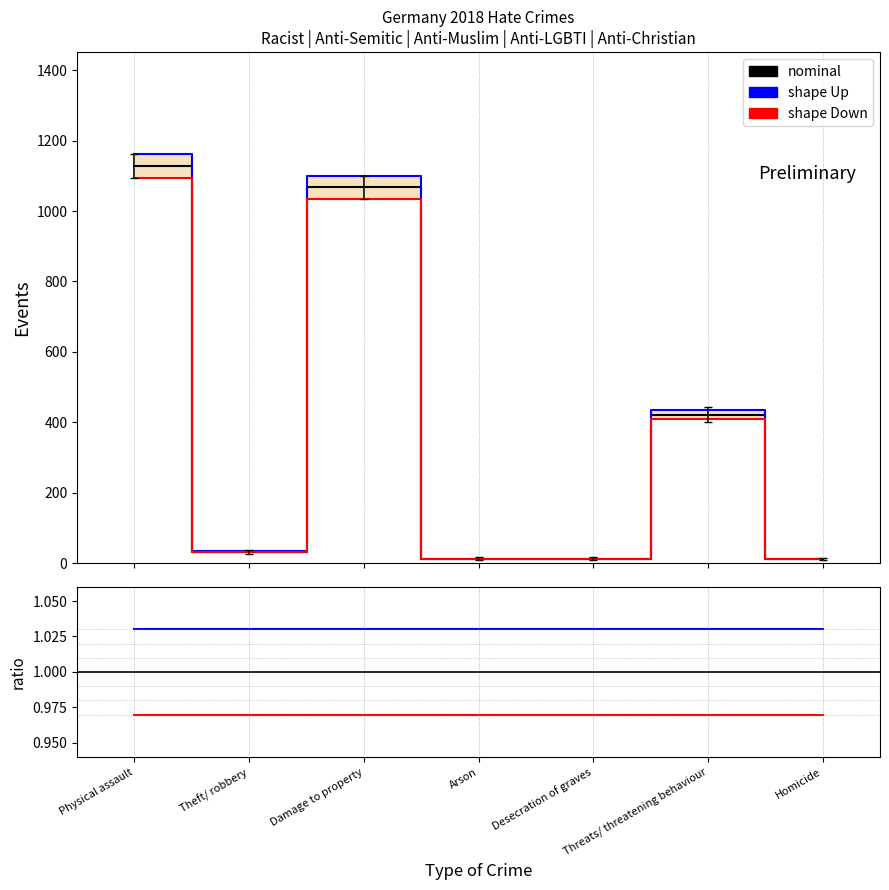

The value of nominal at Homicide is 6.2. True or false?

False